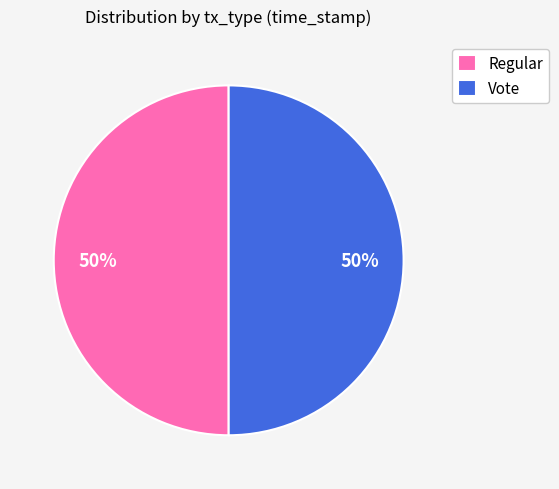

True or false: Regular accounts for 50% of the total.

True